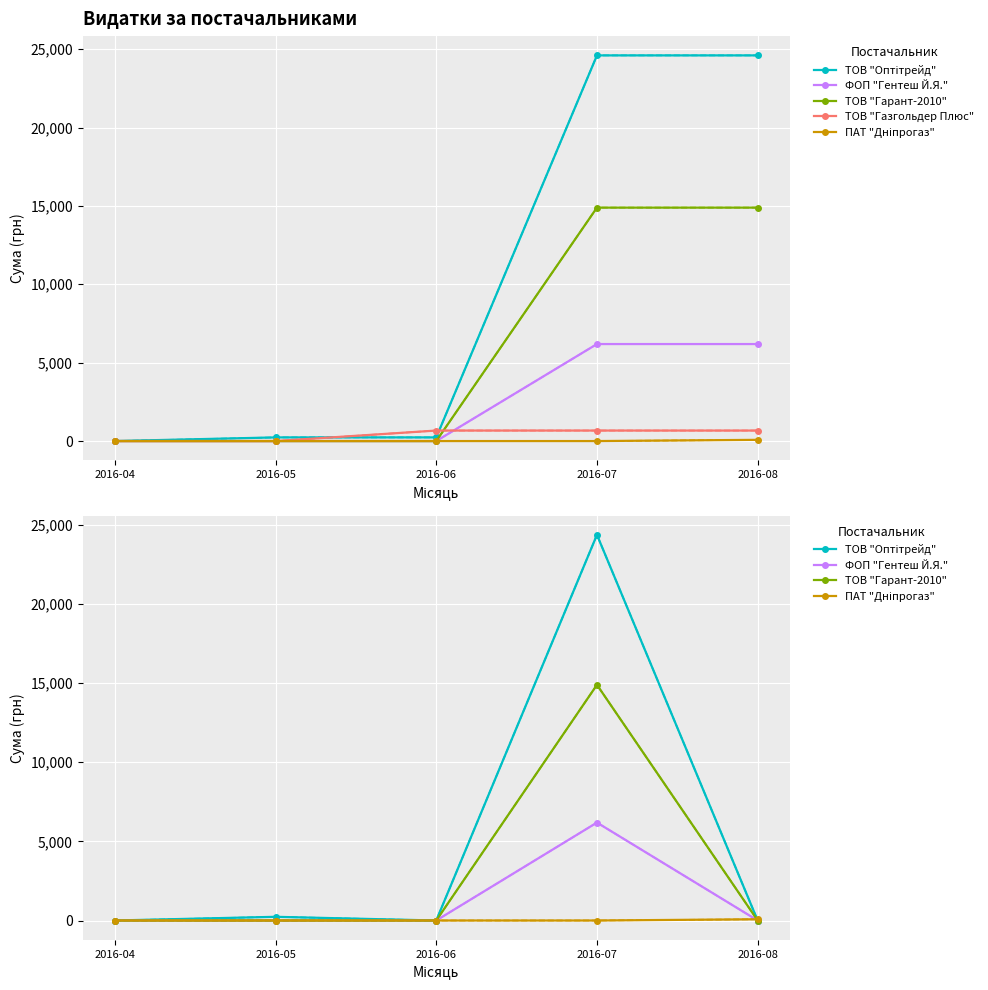

Reading left to right, list all the values displayed in this chart.

ТОВ "Оптітрейд": 0.0	233.0	0.0	24369.0	0.0
ФОП "Гентеш Й.Я.": 0.0	0.0	0.0	6188.0	0.0
ТОВ "Гарант-2010": 0.0	0.0	0.0	14892.0	0.0
ТОВ "Газгольдер Плюс": 0.0	0.0	670.0	670.0	670.0
ПАТ "Дніпрогаз": 0.0	0.0	0.0	0.0	77.4